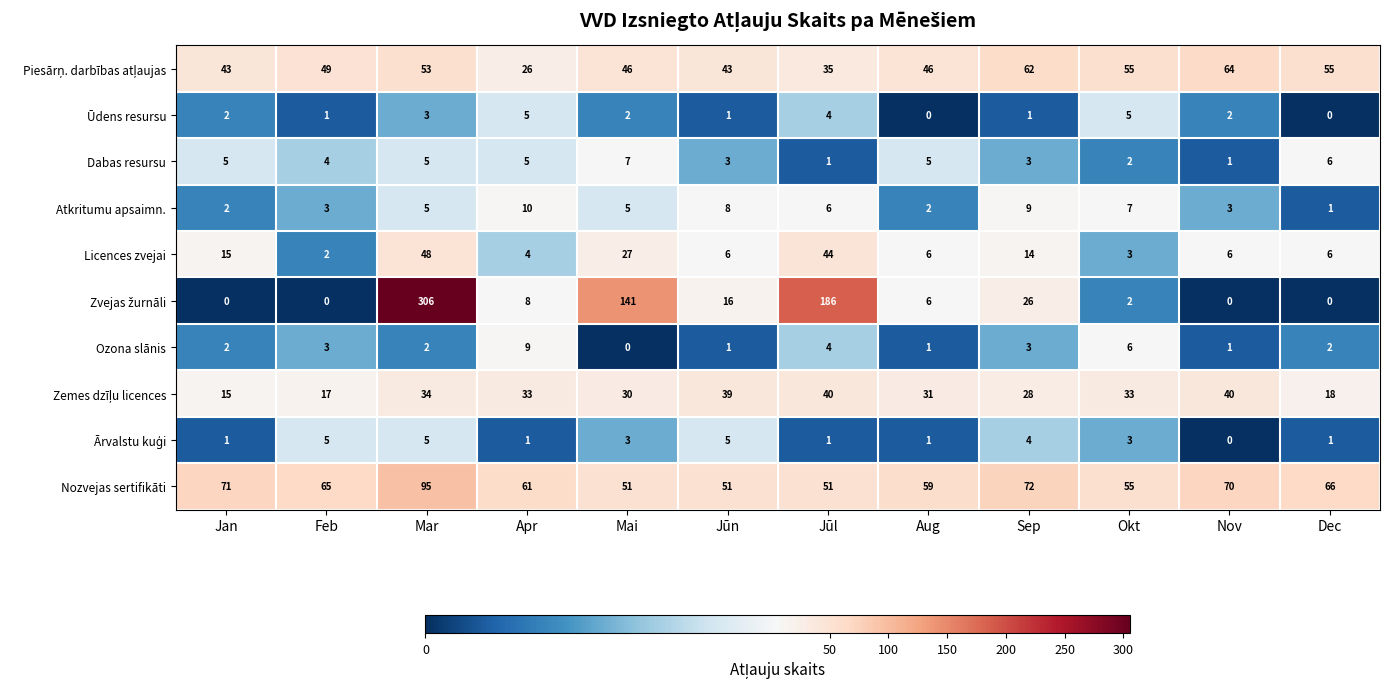

What is the spread (max minus min) of values at Nov?

70